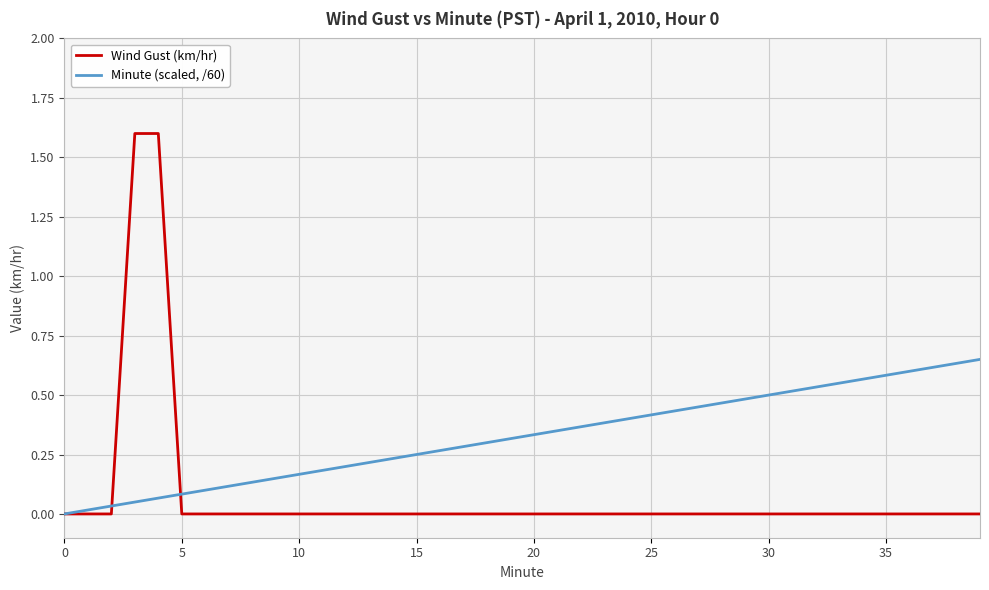

After their last crossing, which series has the higher values: Minute (scaled, /60) or Wind Gust (km/hr)?

Minute (scaled, /60)